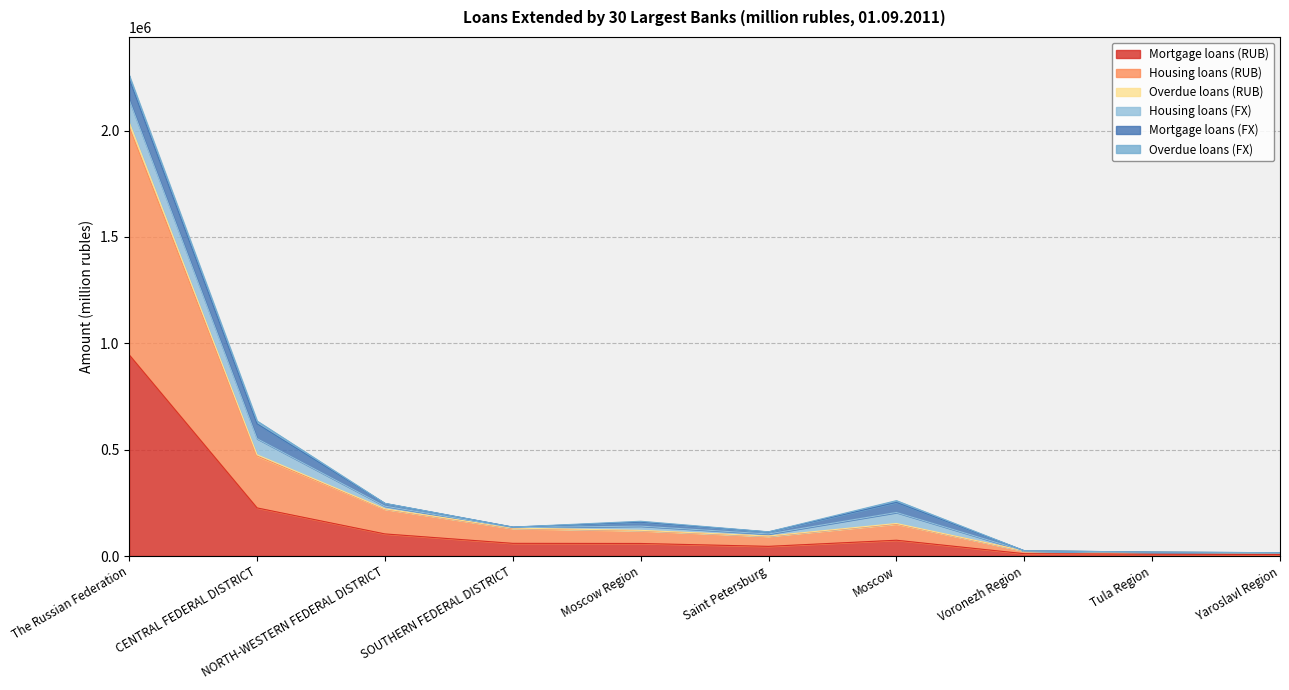

Is it true that Mortgage loans (RUB) equals 338945 at CENTRAL FEDERAL DISTRICT?

False